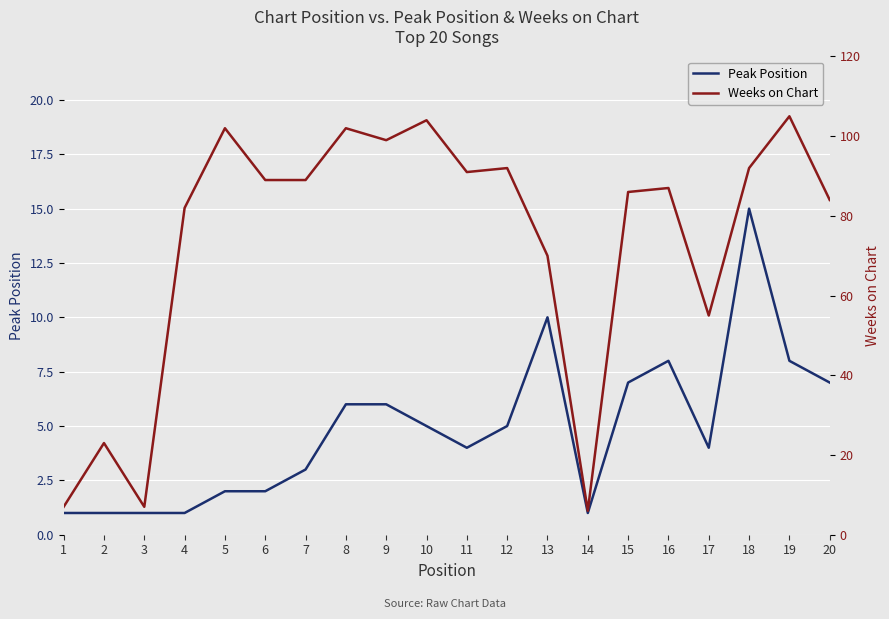

What is the average value of the Weeks on Chart series?

74